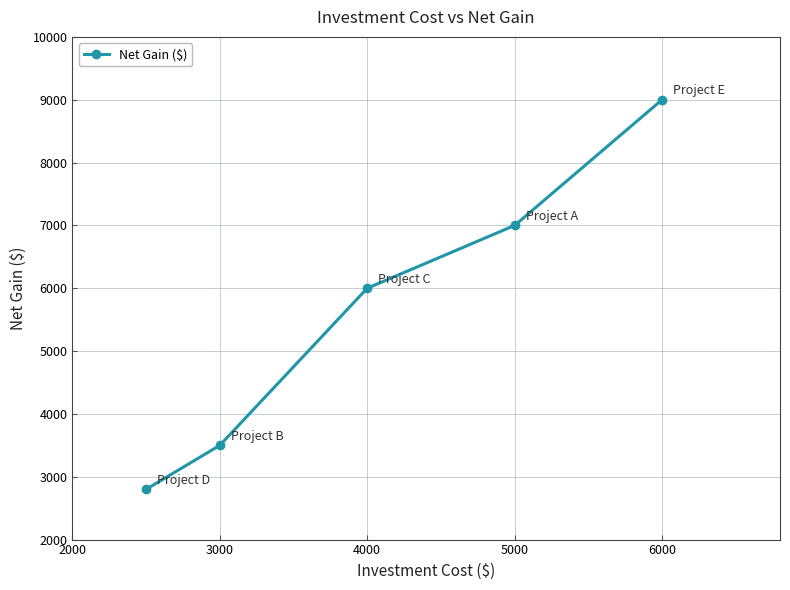

What is the maximum value shown in the chart?

9000